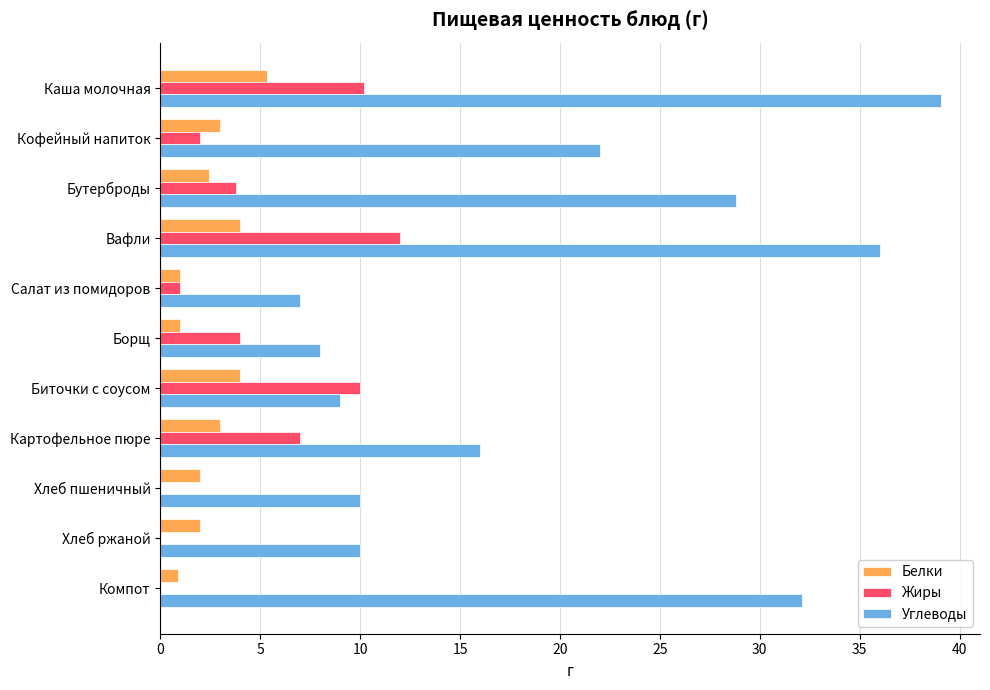

The Белки series shows 3.0 at Кофейный напиток. True or false?

True